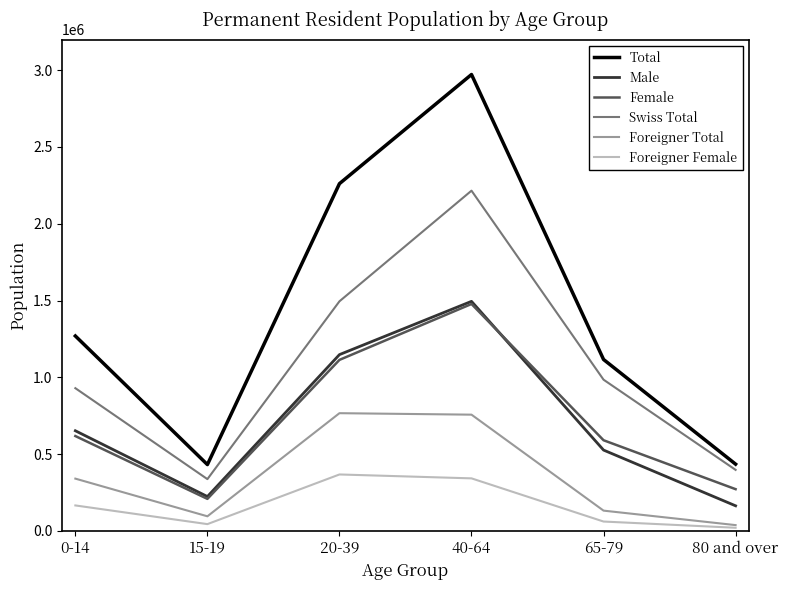

Is the value of Swiss Total at 40-64 greater than the value of Total at 15-19?

Yes